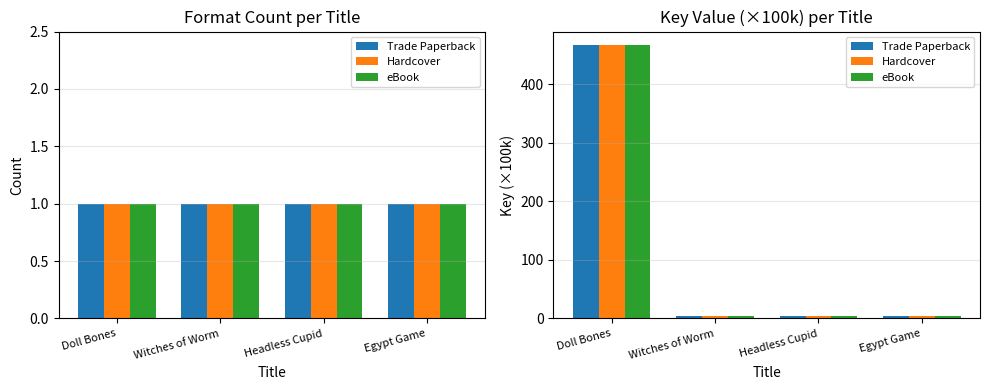

What is the label of the 1st bar from the left?

Doll Bones